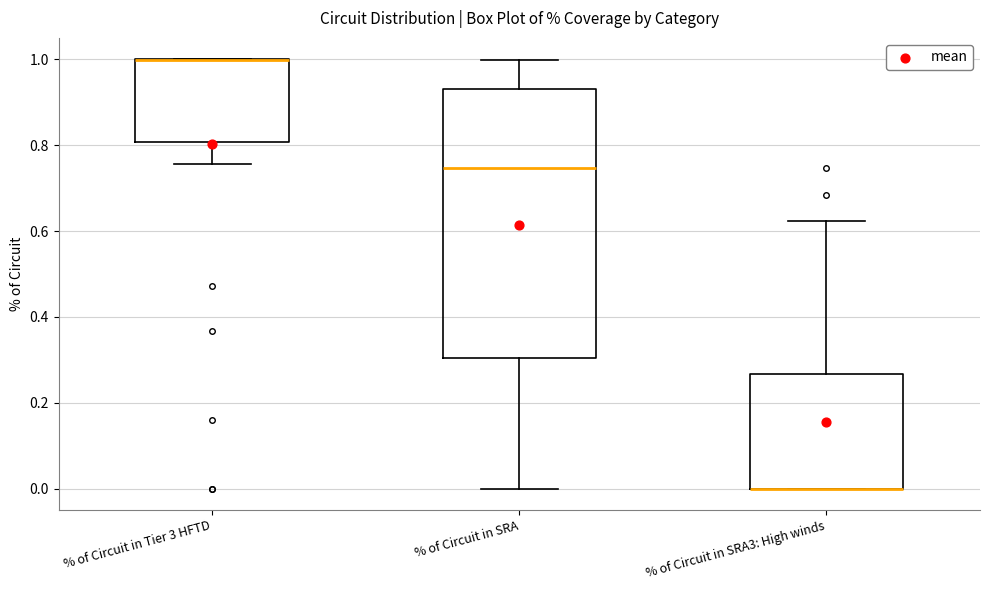

Reading left to right, read every box against the y-axis: the position of its median line, the range the box covers, and the ends of its whiskers. The values are not printed on the chart, so give them approximately, as read against the axis.

% of Circuit in Tier 3 HFTD: median 1.00 (drawn on the box's upper edge), box 0.80 to 1.00, whiskers 0.76 to 1.00
% of Circuit in SRA: median 0.74, box 0.30 to 0.94, whiskers 0.00 to 1.00
% of Circuit in SRA3: High winds: median 0.00 (drawn on the box's lower edge), box 0.00 to 0.26, whiskers 0.00 to 0.62